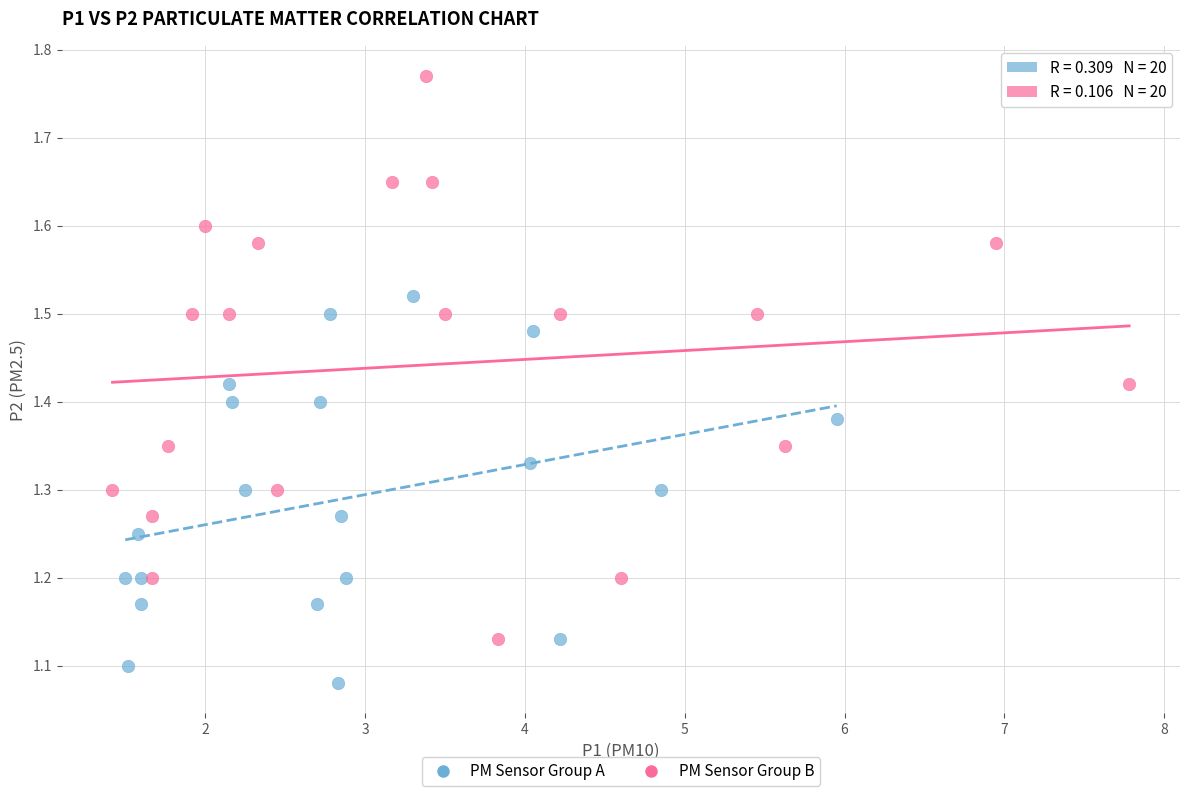

Which series has the widest spread of Y values?

PM Sensor Group B